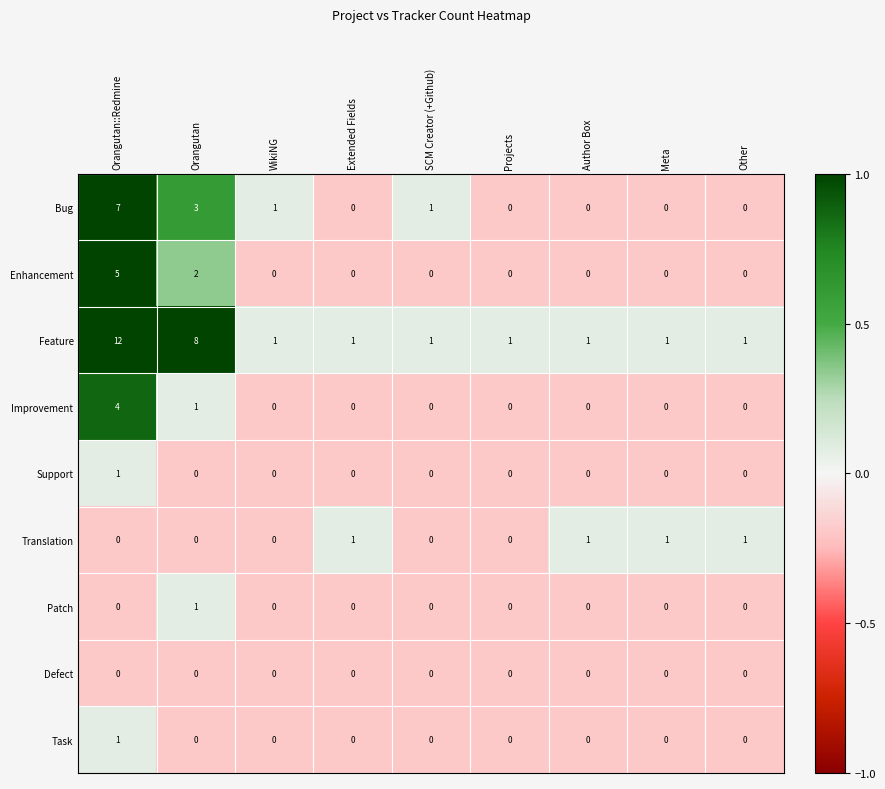

What is the maximum value shown in the chart?

12